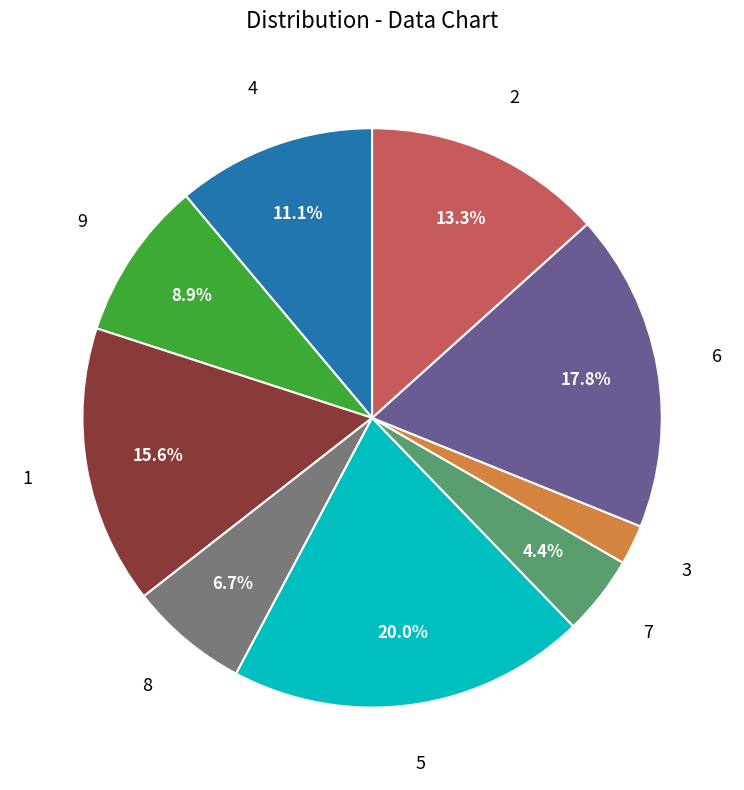

Is there any slice that represents more than half of the pie?

No